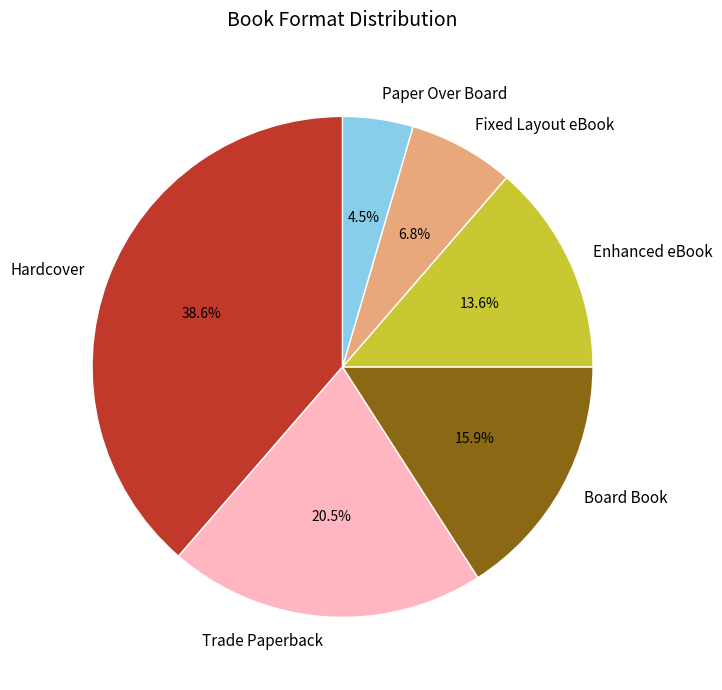

Rank the categories by value from highest to lowest.

Hardcover, Trade Paperback, Board Book, Enhanced eBook, Fixed Layout eBook, Paper Over Board